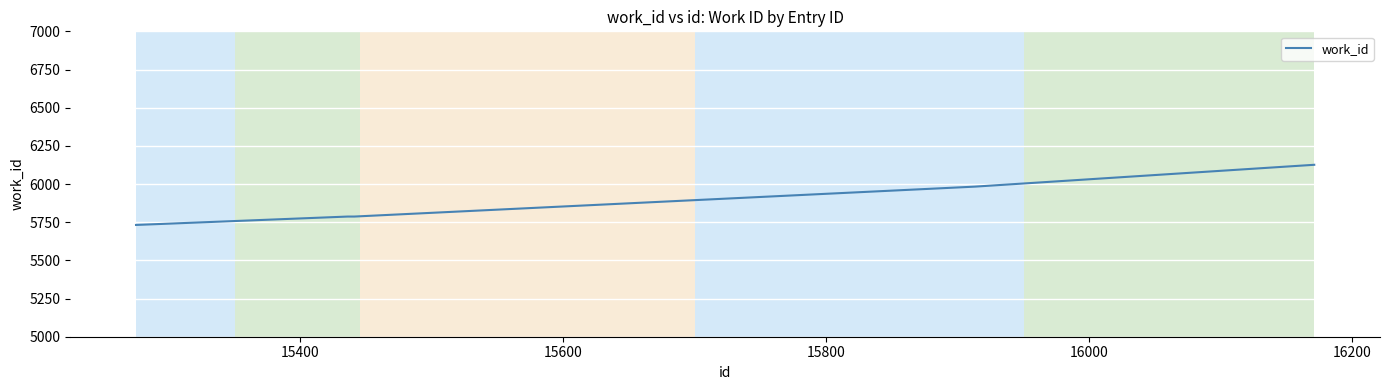

How many values are below 5787?

1